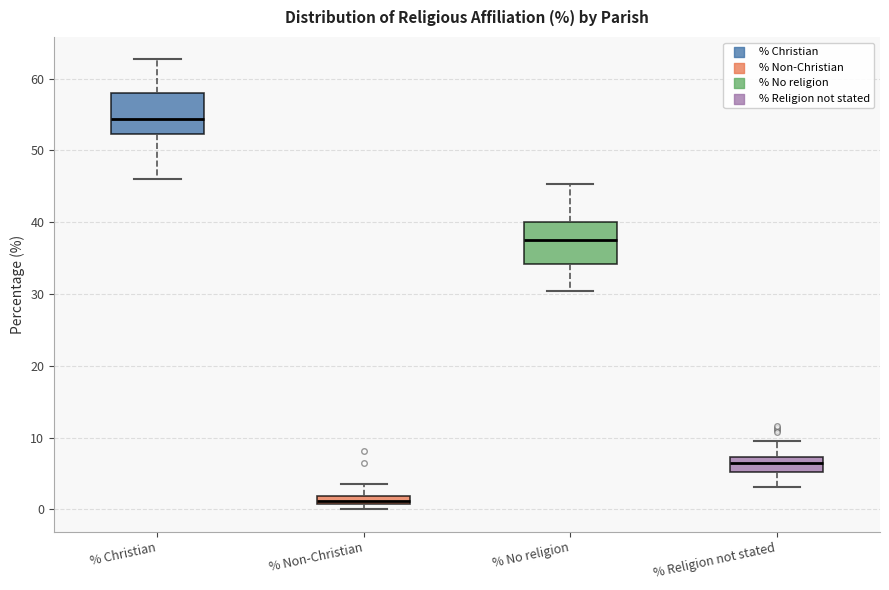

Which box has the lowest median line?

% Non-Christian